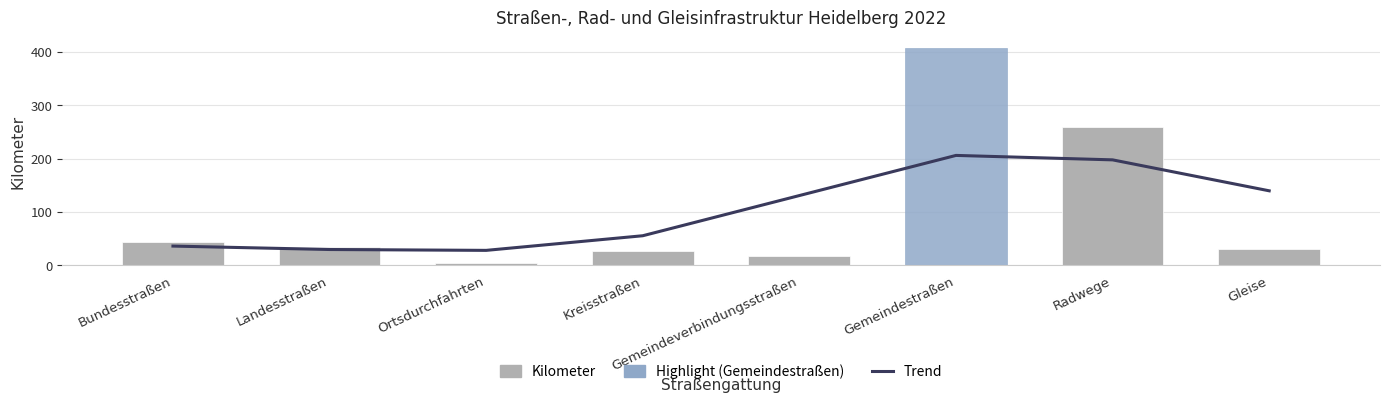

What is the value of the Kilometer bar at the 5th from the left?

17.3